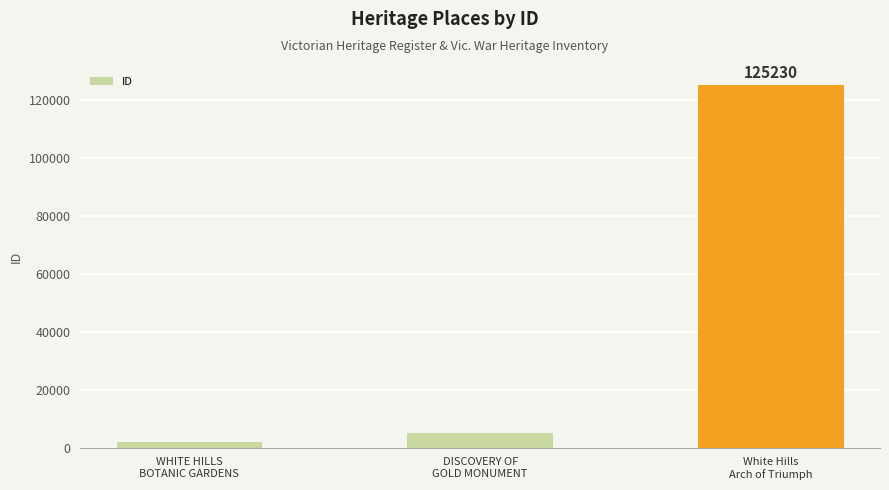

Reading left to right, extract all data points from this chart.

1978	5148	125230